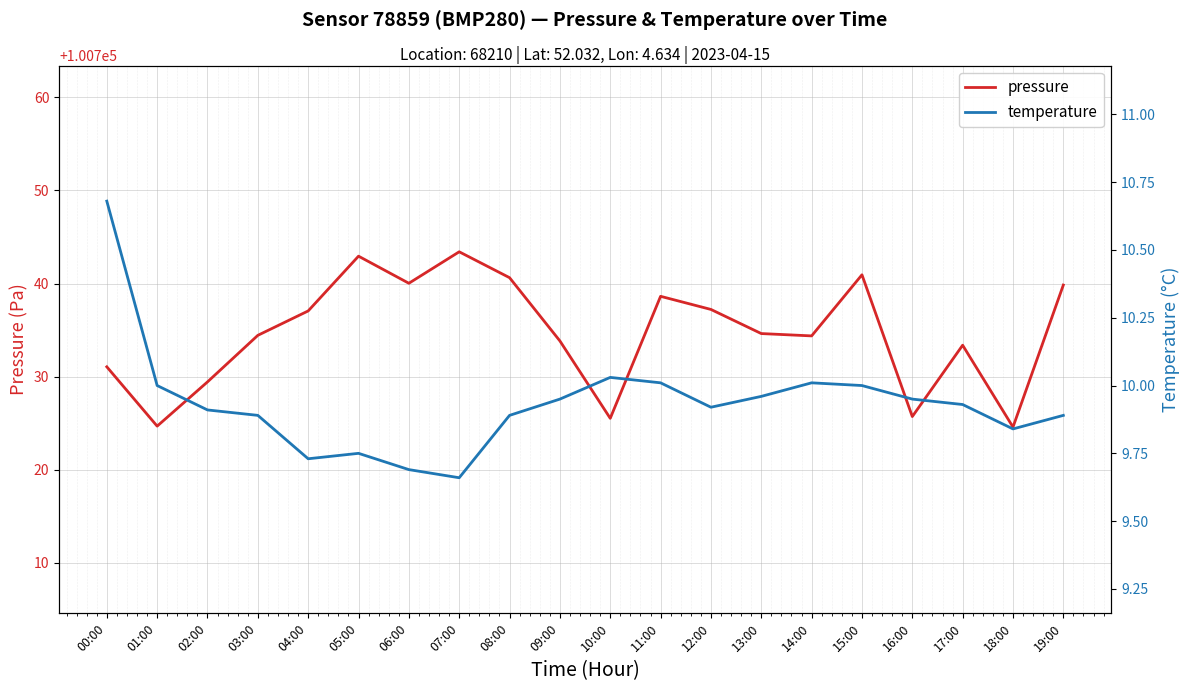

Reading left to right, list all the values displayed in this chart.

pressure: 00:00=100731.1	01:00=100724.7	02:00=100729.4	03:00=100734.4	04:00=100737.1	05:00=100742.9	06:00=100740.0	07:00=100743.4	08:00=100740.6	09:00=100733.8	10:00=100725.5	11:00=100738.6	12:00=100737.2	13:00=100734.6	14:00=100734.4	15:00=100740.9	16:00=100725.7	17:00=100733.4	18:00=100724.6	19:00=100739.8
temperature: 00:00=10.7	01:00=10.0	02:00=9.9	03:00=9.9	04:00=9.7	05:00=9.8	06:00=9.7	07:00=9.7	08:00=9.9	09:00=9.9	10:00=10.0	11:00=10.0	12:00=9.9	13:00=10.0	14:00=10.0	15:00=10.0	16:00=9.9	17:00=9.9	18:00=9.8	19:00=9.9